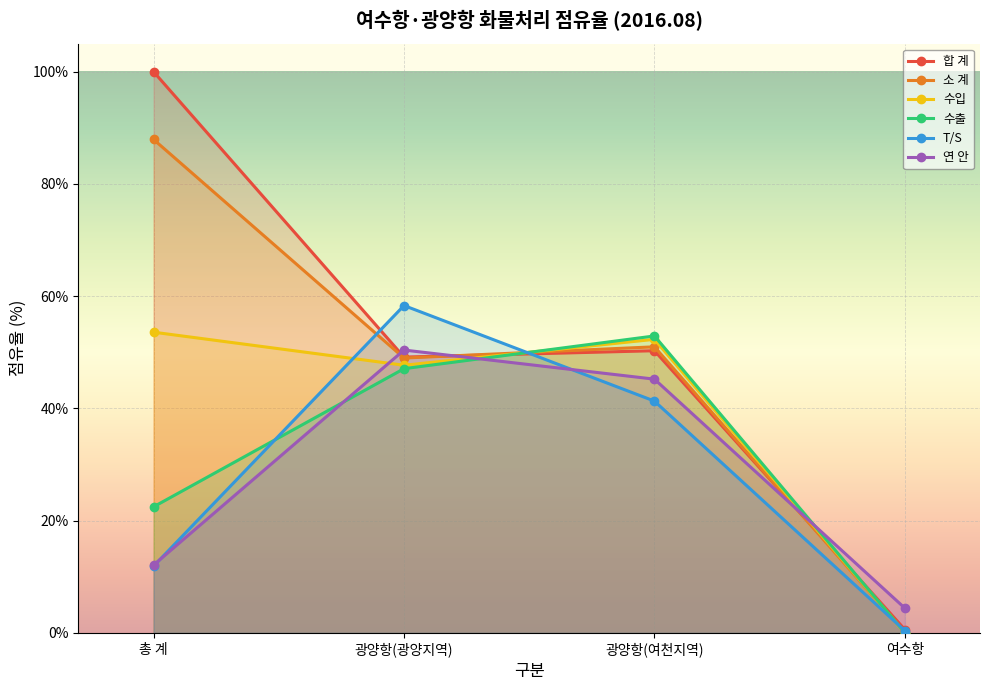

The value of 합 계 at 총 계 is 100.0. True or false?

True